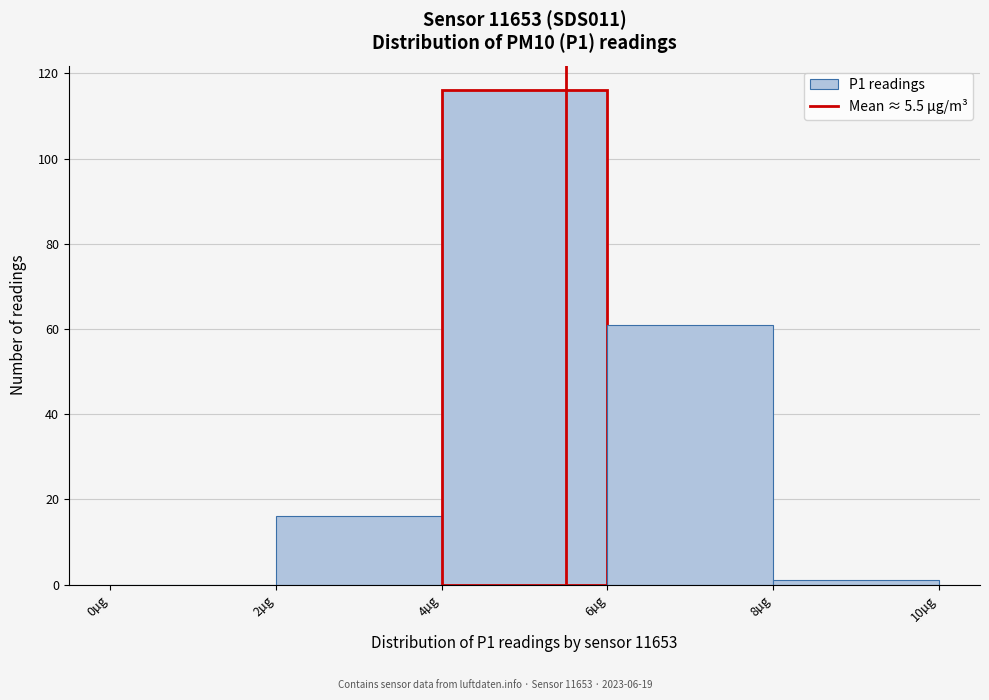

Reading left to right, transcribe this chart: for each bar, give the range it covers on the x-axis and its height. The values are not printed on the chart, so give them approximately, as read against the axis.

0 to 2: 0
2 to 4: 16
4 to 6: 116
6 to 8: 62
8 to 10: under 2